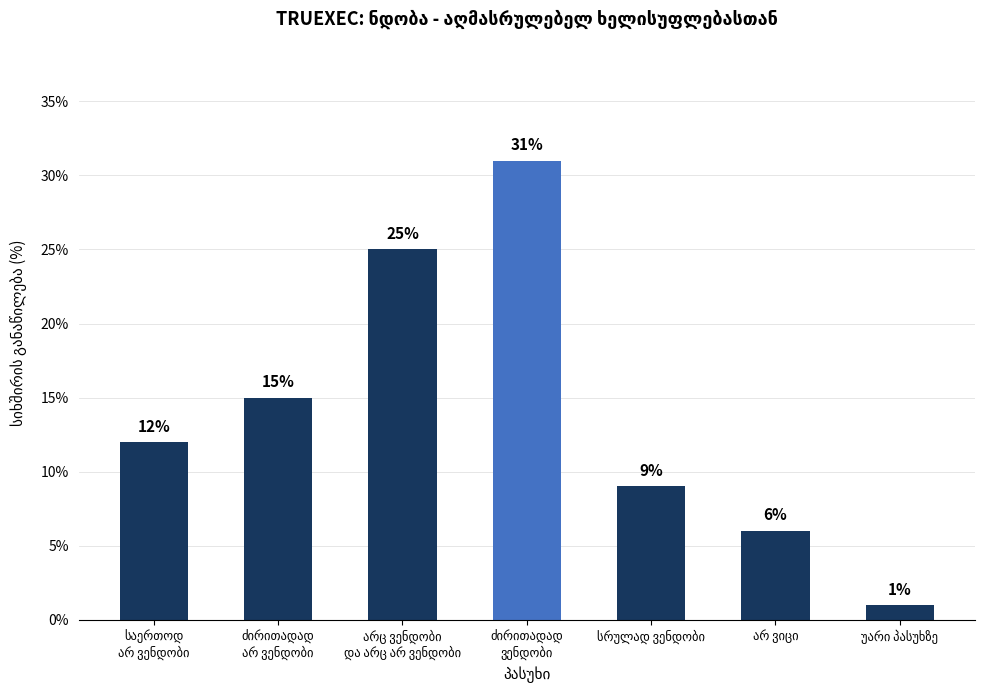

How many values are between 6 and 25?

5